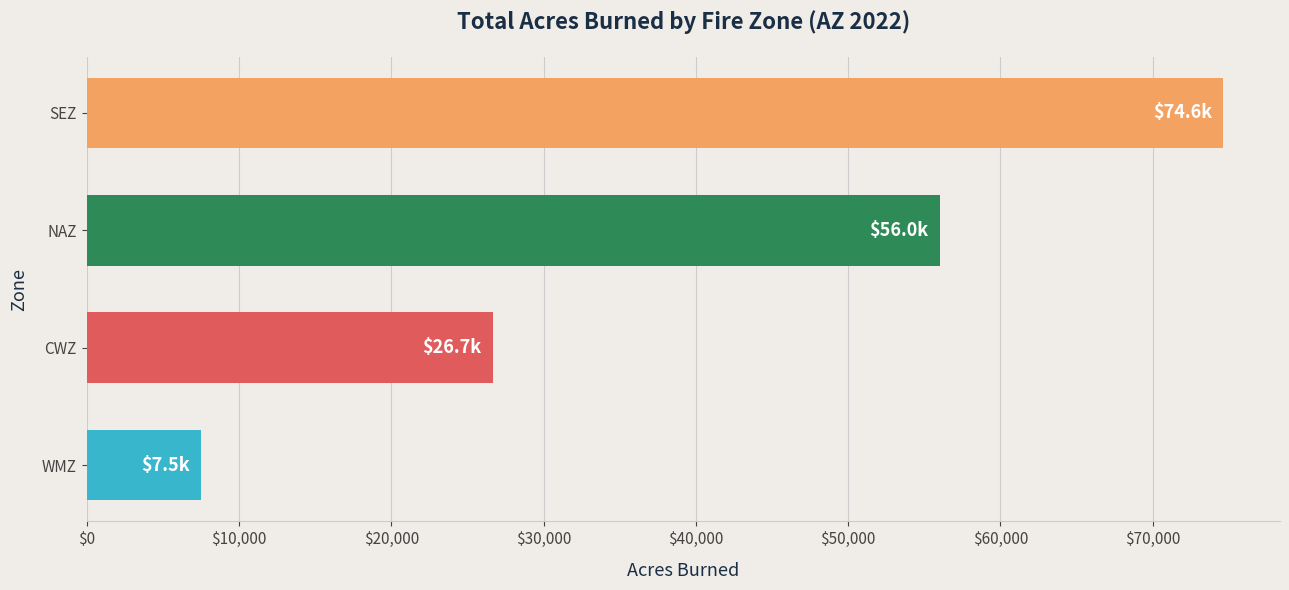

True or false: the data shows 92809 at NAZ.

False